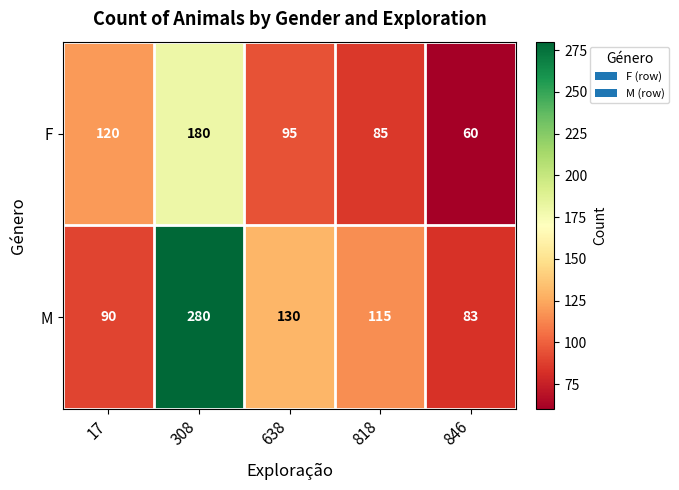

Reading left to right, what are all the values shown in this chart?

F: 120	180	95	85	60
M: 90	280	130	115	83